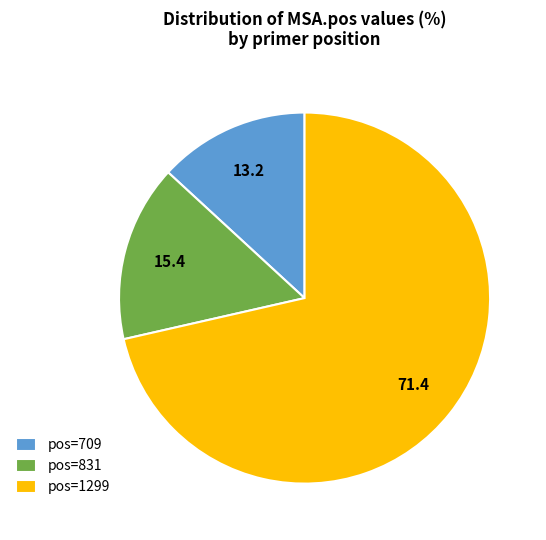

Count the number of slices in the pie.

3